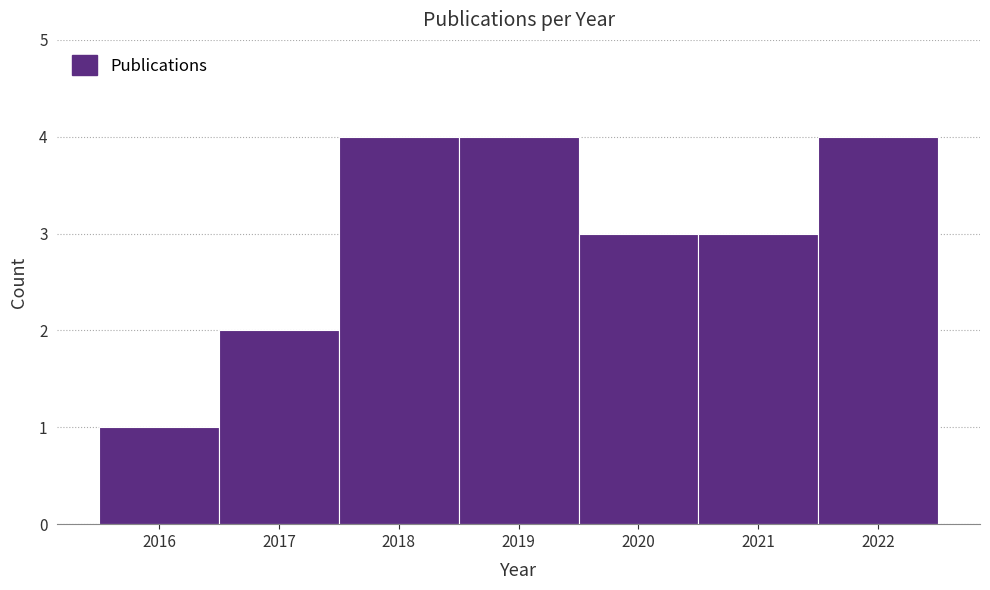

What is the height of the bar covering 2019.5 to 2020.5 on the x-axis? The values are not printed on the chart, so give them approximately, as read against the axis.

3